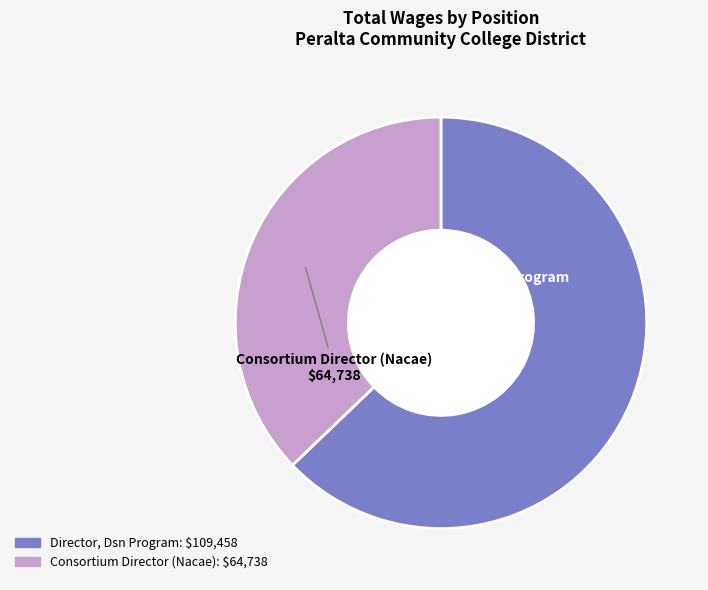

Is there a majority slice in this chart?

Yes